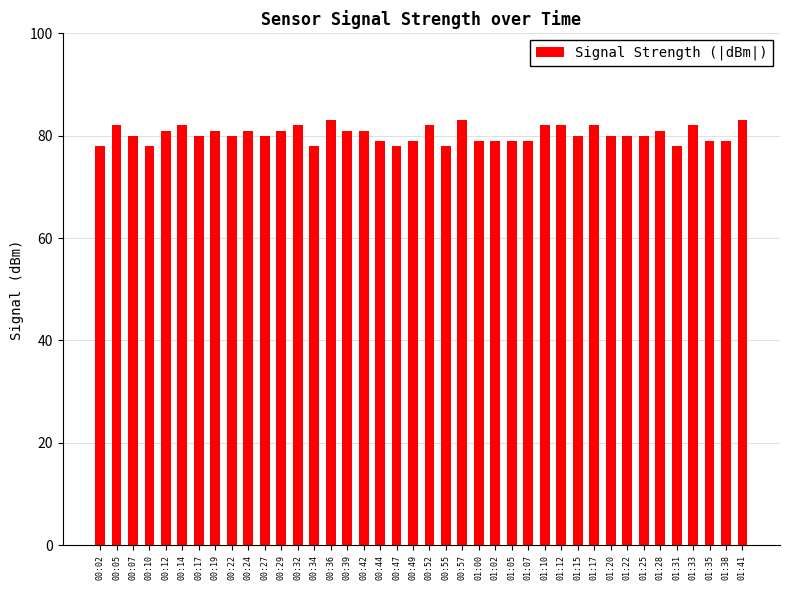

The value at 00:24 is 139. True or false?

False